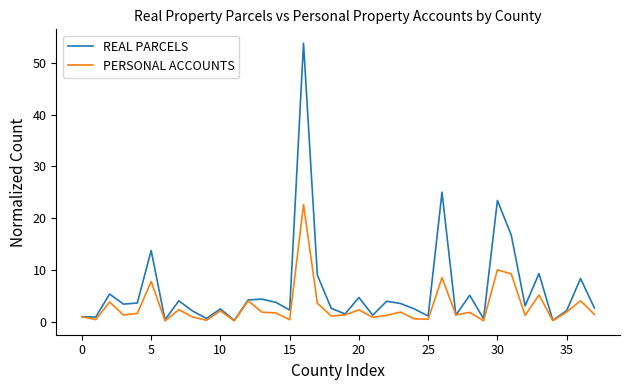

What is the maximum value shown in the chart?

53.8